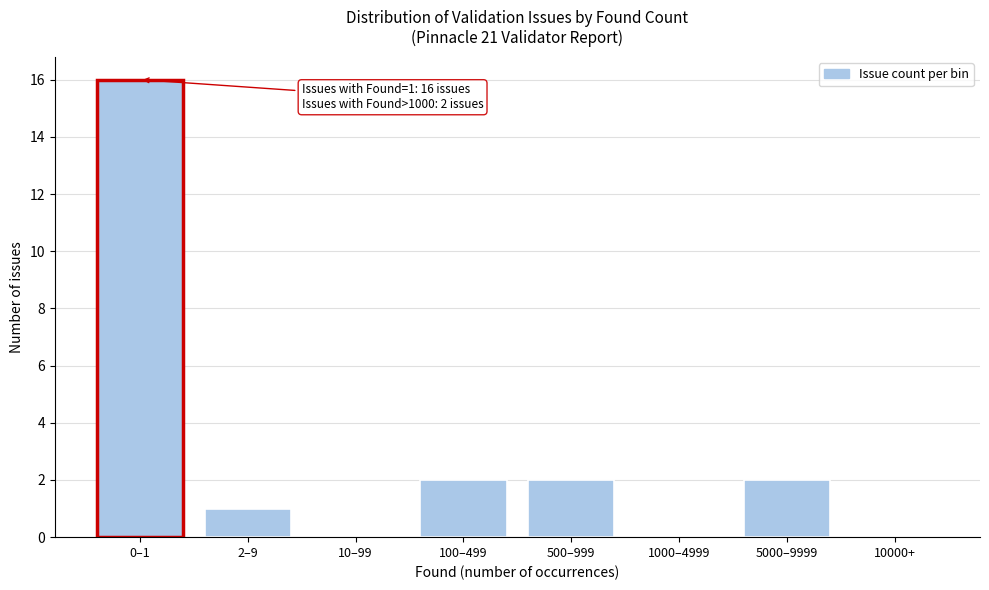

Reading left to right, list all the values displayed in this chart.

0–1=16	2–9=1	10–99=0	100–499=2	500–999=2	1000–4999=0	5000–9999=2	10000+=0